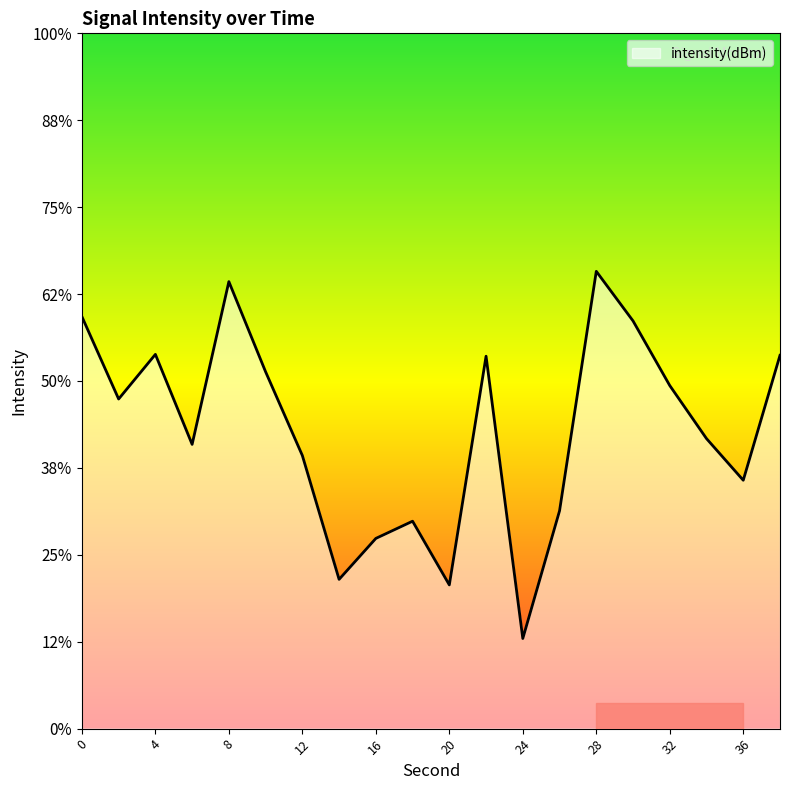

List the labels in order of value, smallest first.

24, 20, 14, 16, 18, 26, 36, 12, 6, 34, 2, 32, 10, 22, 38, 4, 30, 0, 8, 28